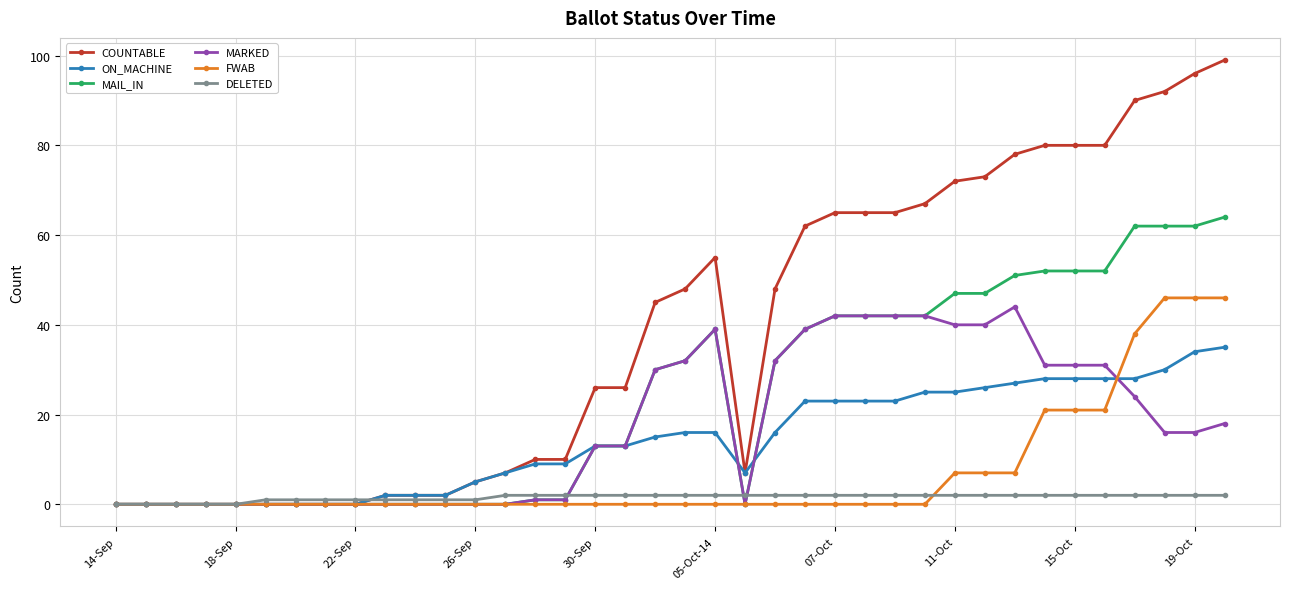

What is the highest value of the COUNTABLE series?

99